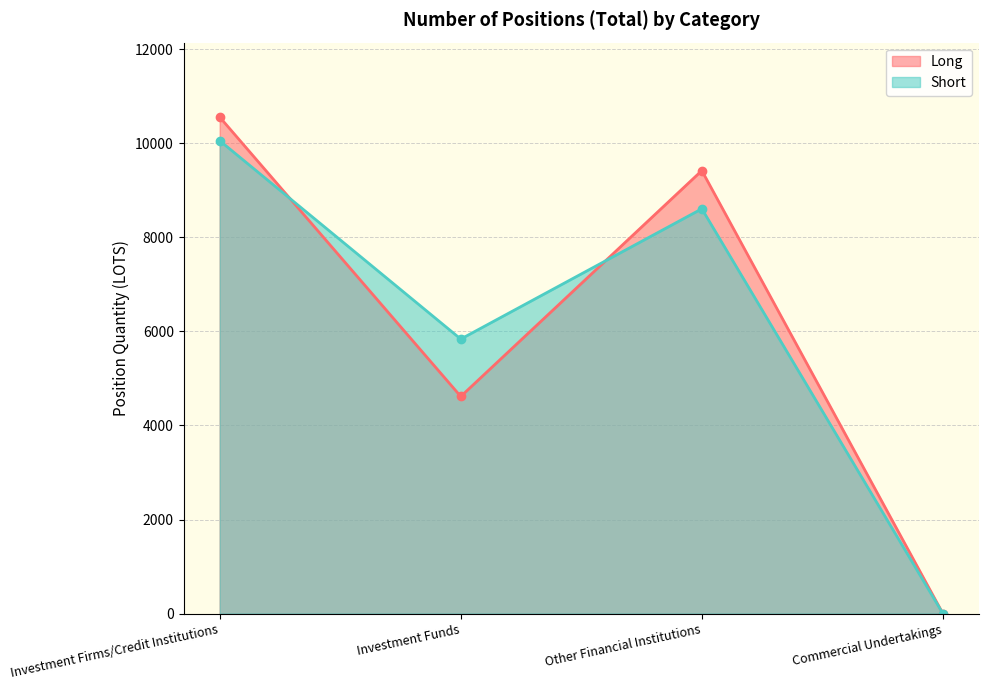

Reading right to left, extract all data points from this chart.

Long: Commercial Undertakings=0.0	Other Financial Institutions=9421.6	Investment Funds=4617.3	Investment Firms/Credit Institutions=10559.5
Short: Commercial Undertakings=0.0	Other Financial Institutions=8609.1	Investment Funds=5838.0	Investment Firms/Credit Institutions=10058.0